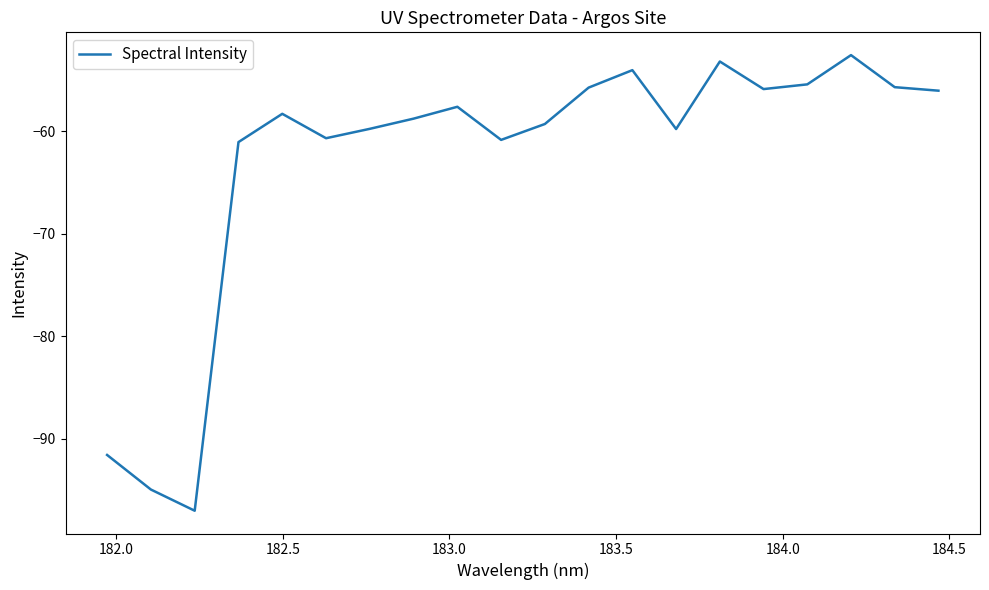

What is the minimum value shown in the chart?

-97.0